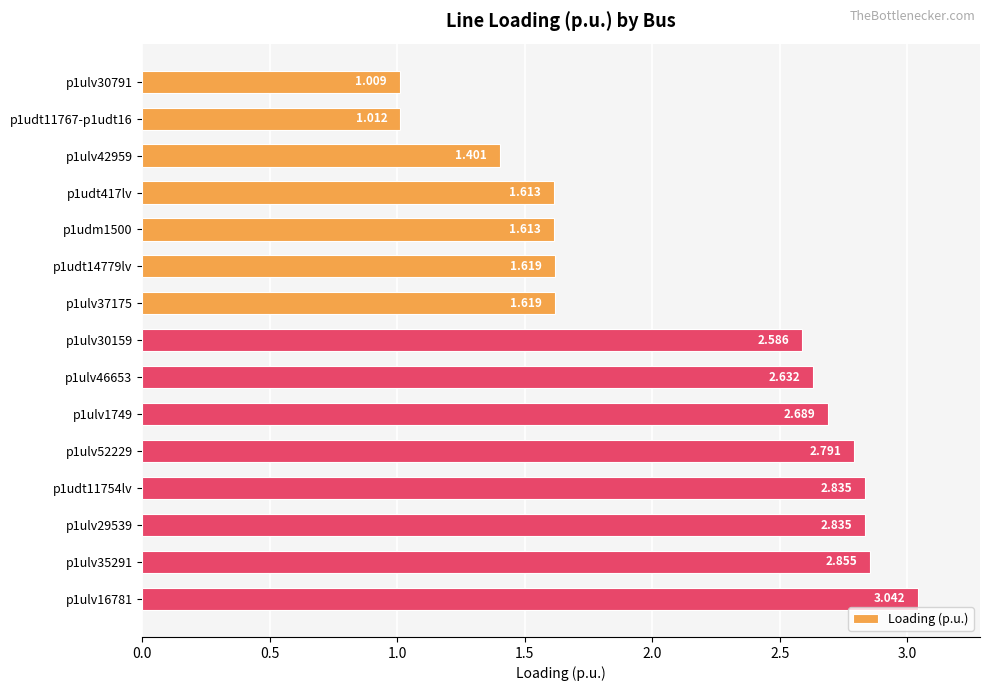

Does the chart contain any negative values?

No